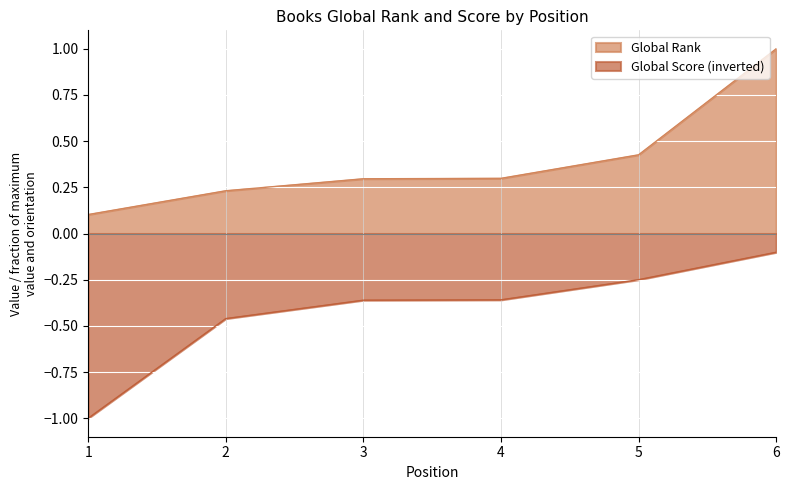

What are all the series names shown in the legend?

Global Rank, Global Score (inverted)